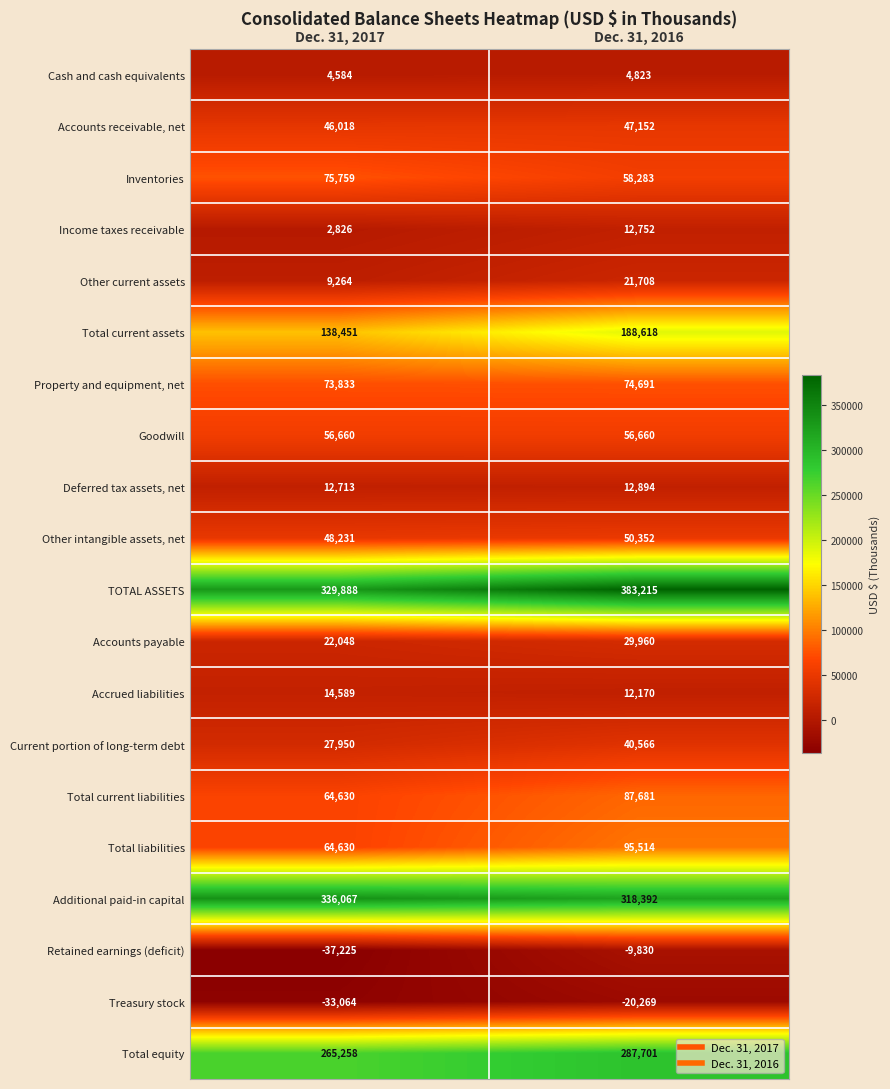

At which category is the sum across all series the highest?

Dec. 31, 2016